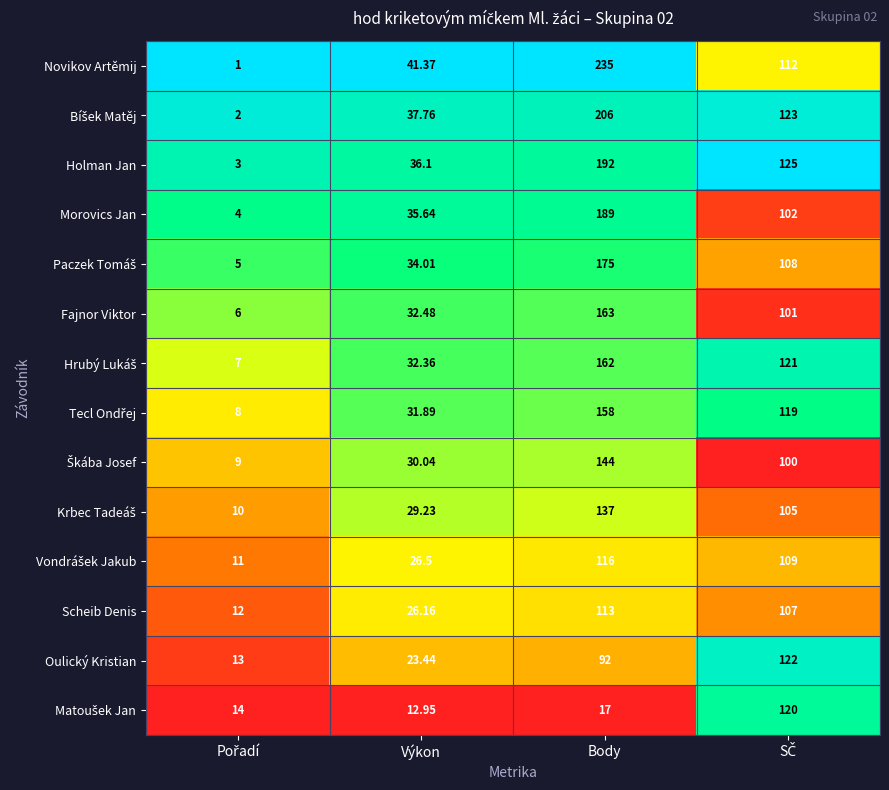

Where is Oulický Kristian nearest to the value 67?

Body